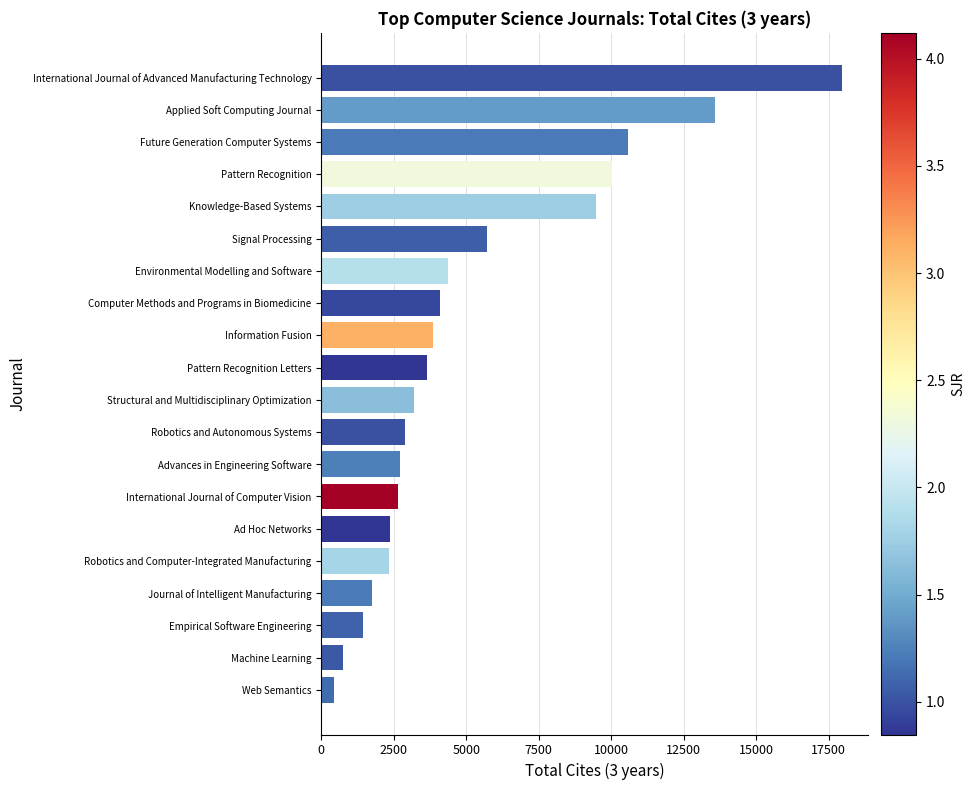

Which has a higher value, International Journal of Computer Vision or Pattern Recognition Letters?

Pattern Recognition Letters